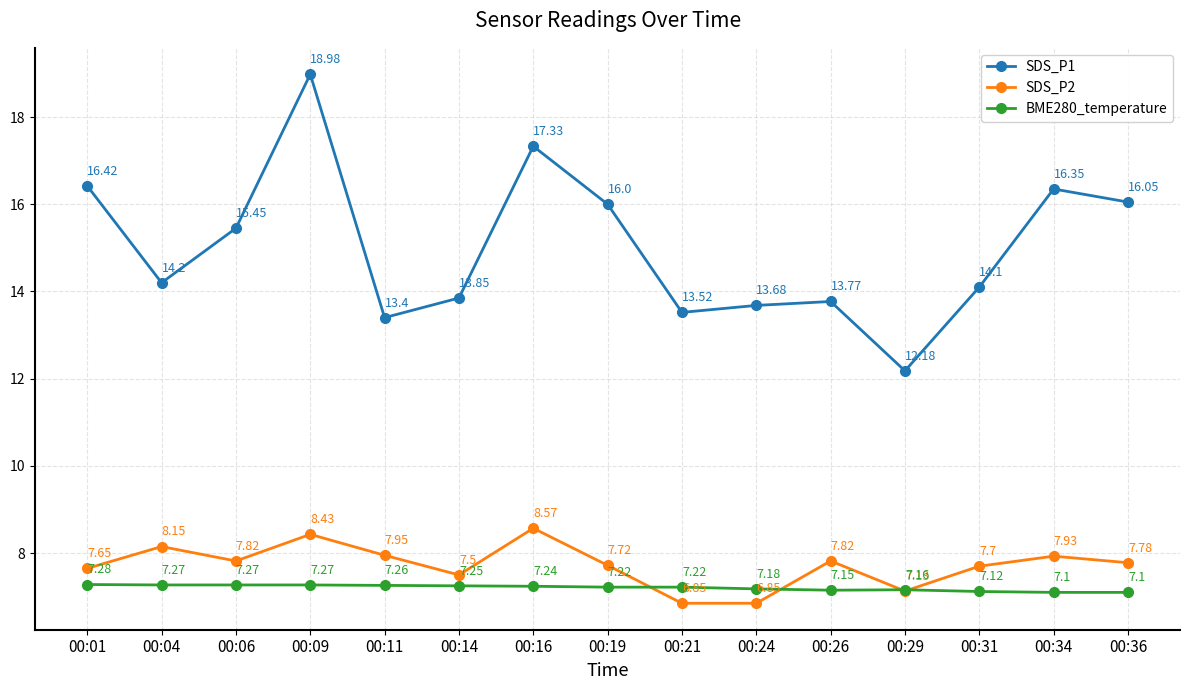

What are all the series names shown in the legend?

SDS_P1, SDS_P2, BME280_temperature